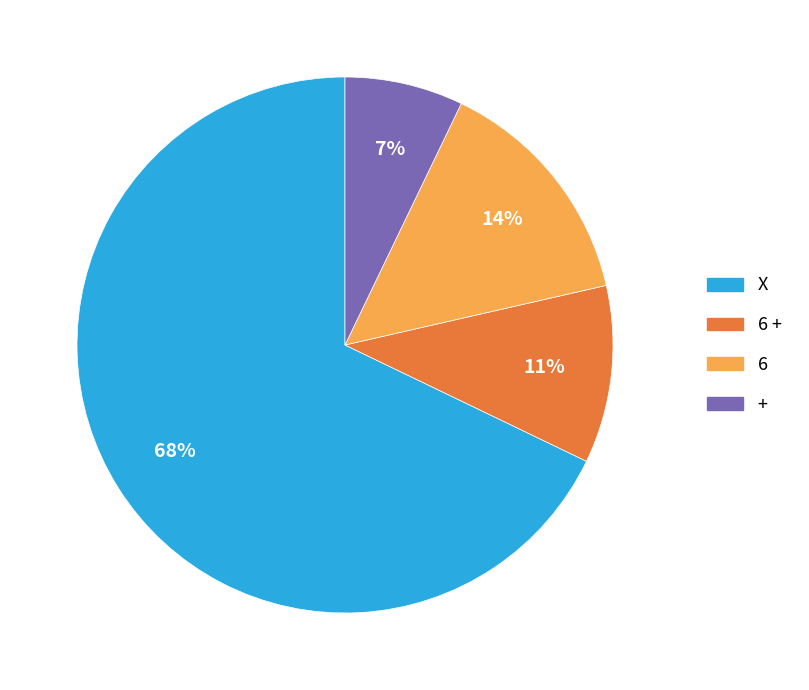

To the nearest percent, what is the combined percentage of + and 6 +?

18%